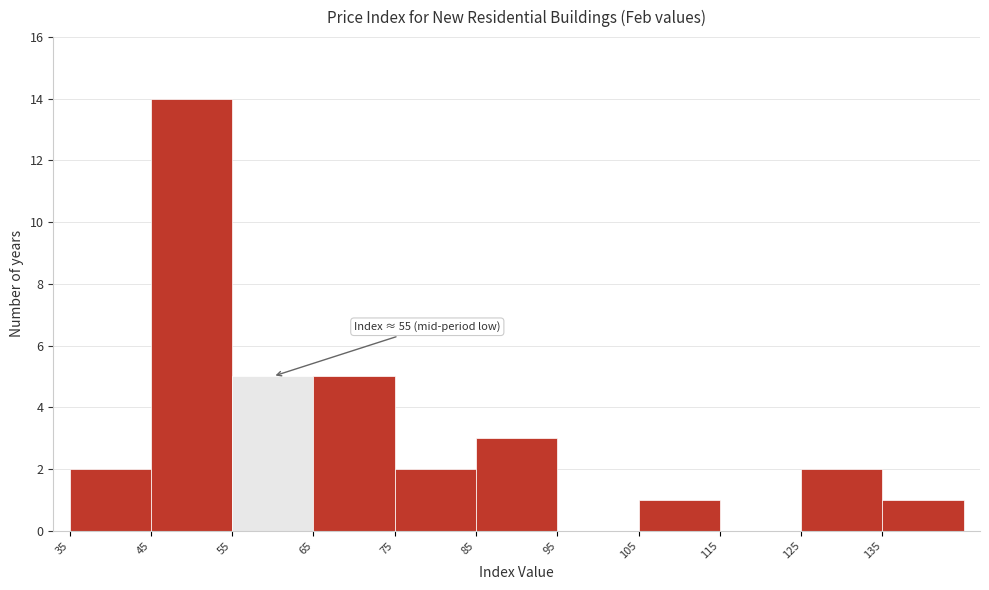

Which range on the x-axis has the tallest bar?

45 to 55